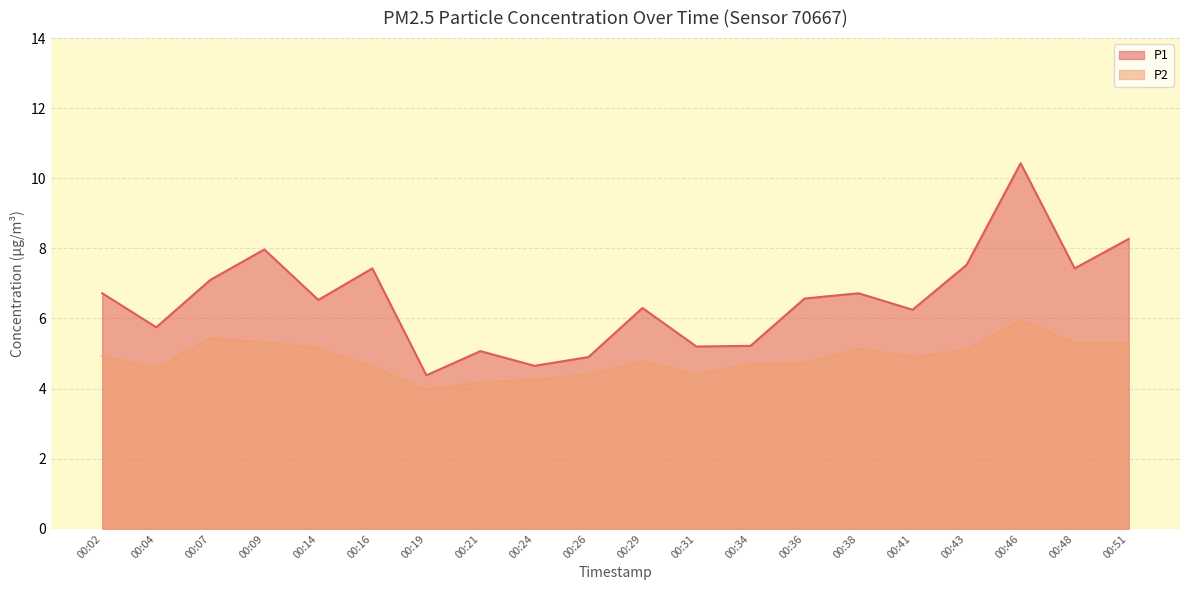

True or false: P1 has a value of 8.9 at 00:21.

False